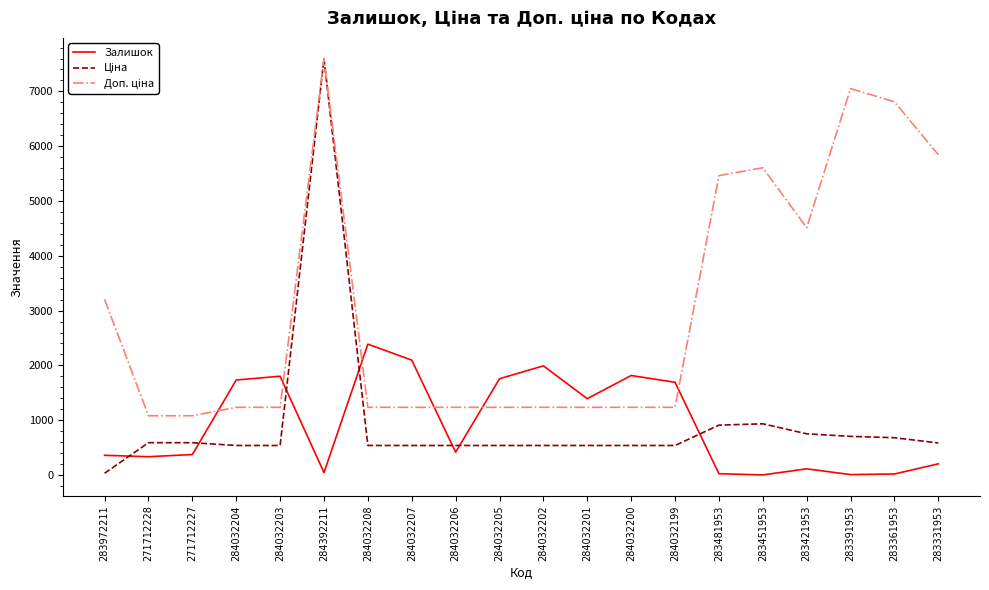

The Залишок series shows 1393.0 at 284032201. True or false?

True